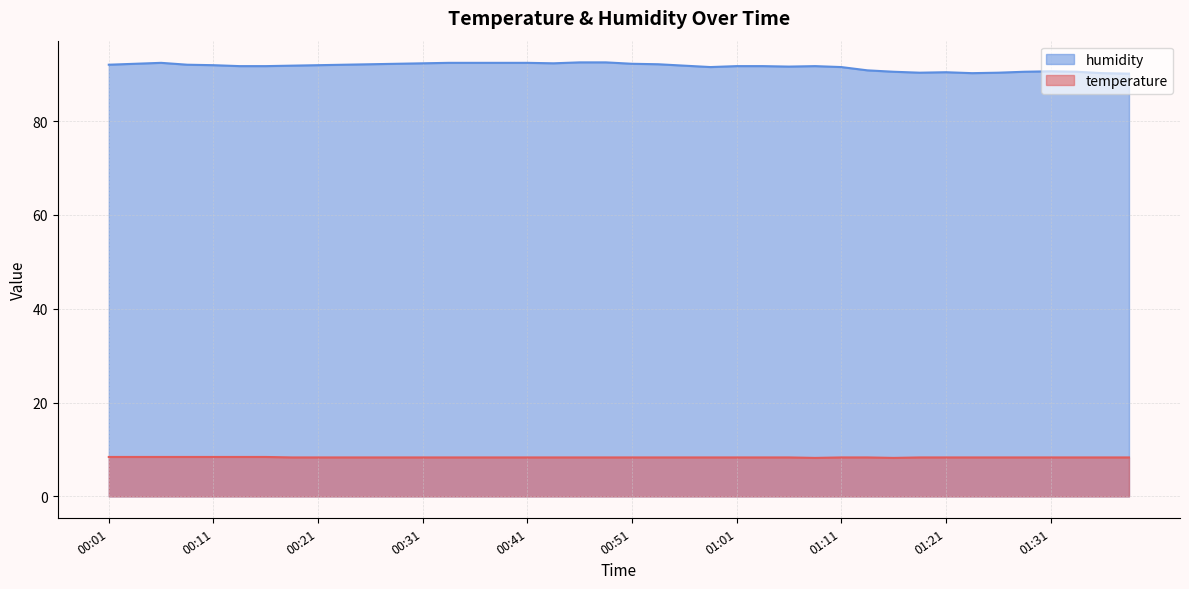

What is the average value of the humidity series?

91.6